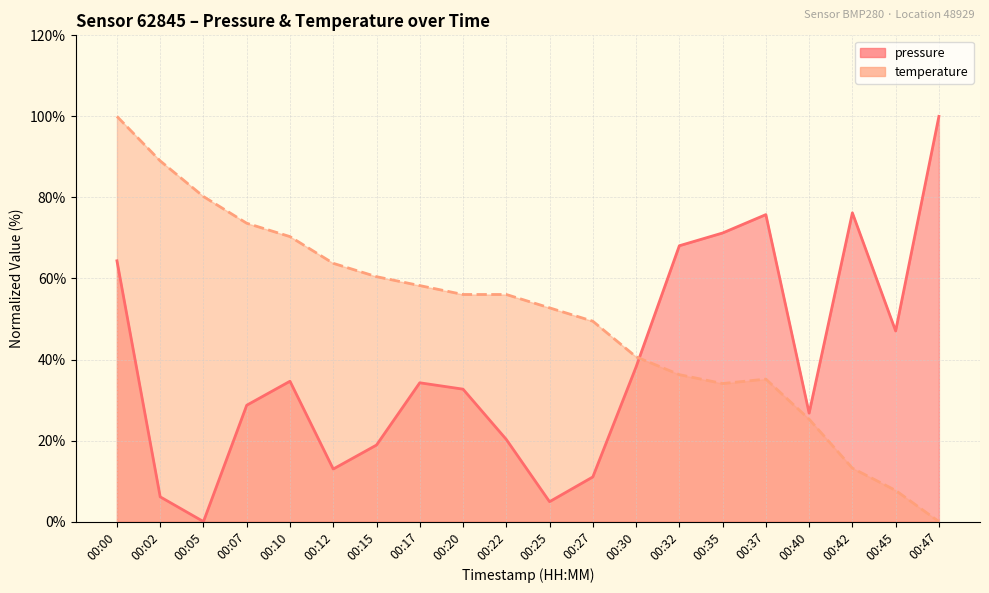

Which series changed the most between 00:27 and 00:32?

pressure